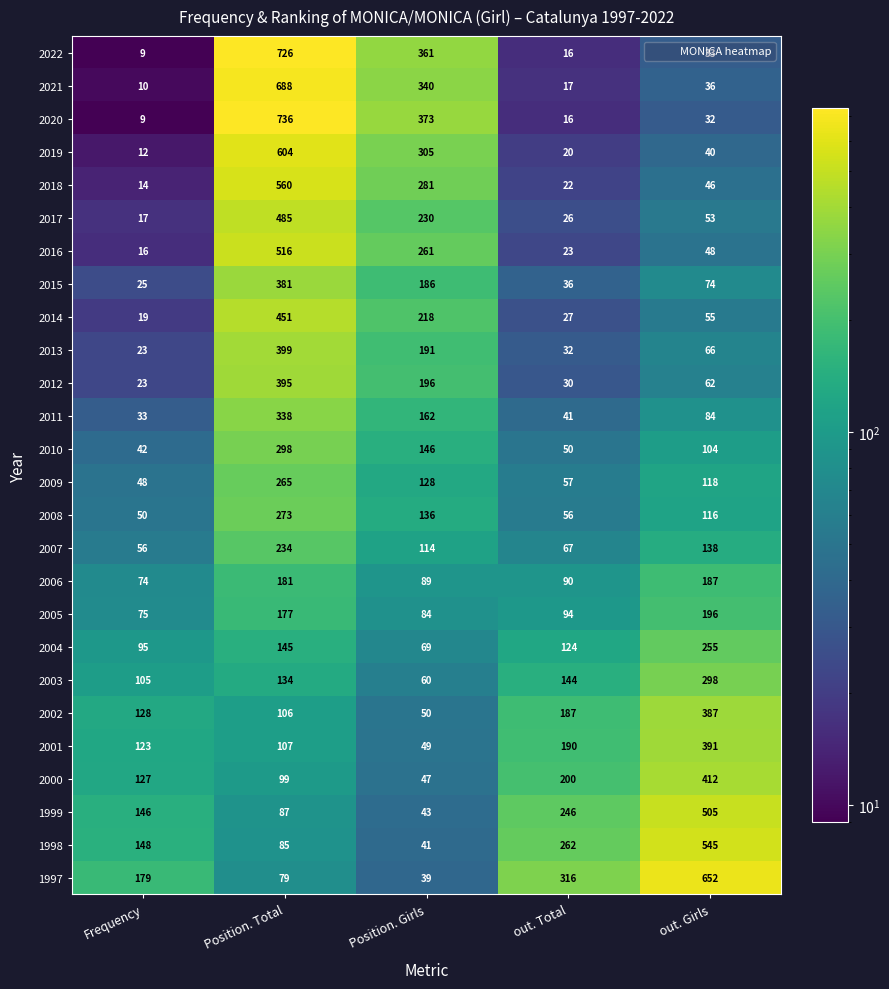

What is the difference between the maximum and second lowest values in the 1999 series?

418